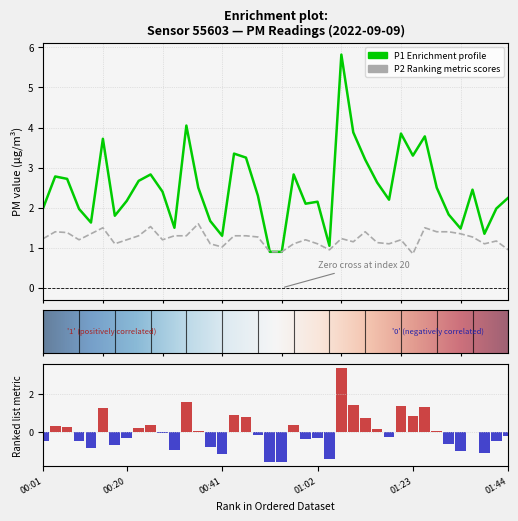

Which series has the largest range (max minus min)?

P1